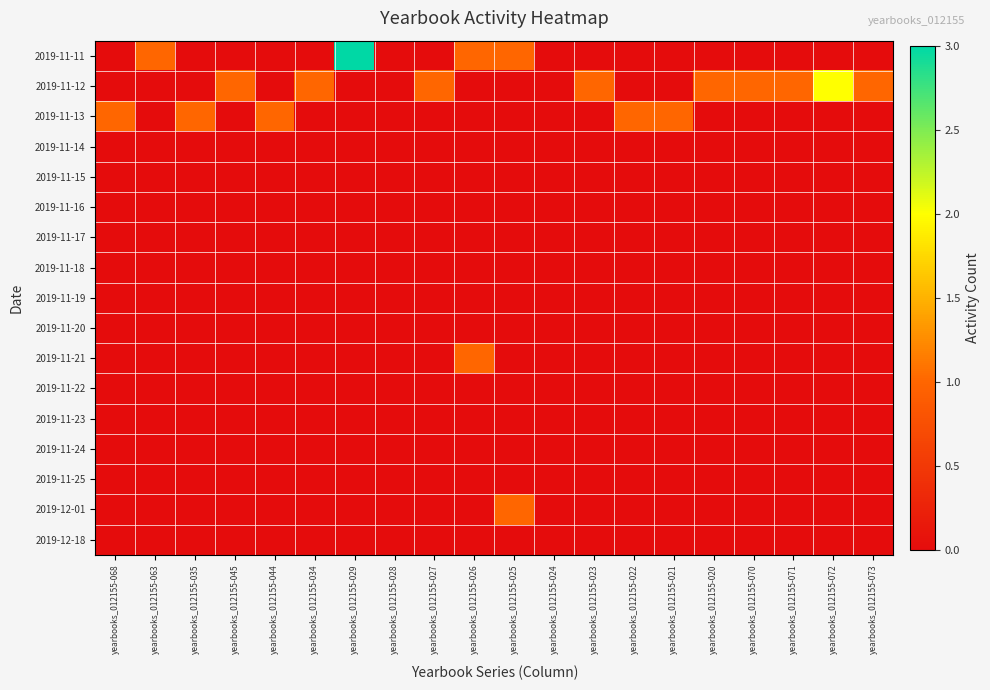

At which category is the sum across all series the highest?

yearbooks_012155-029